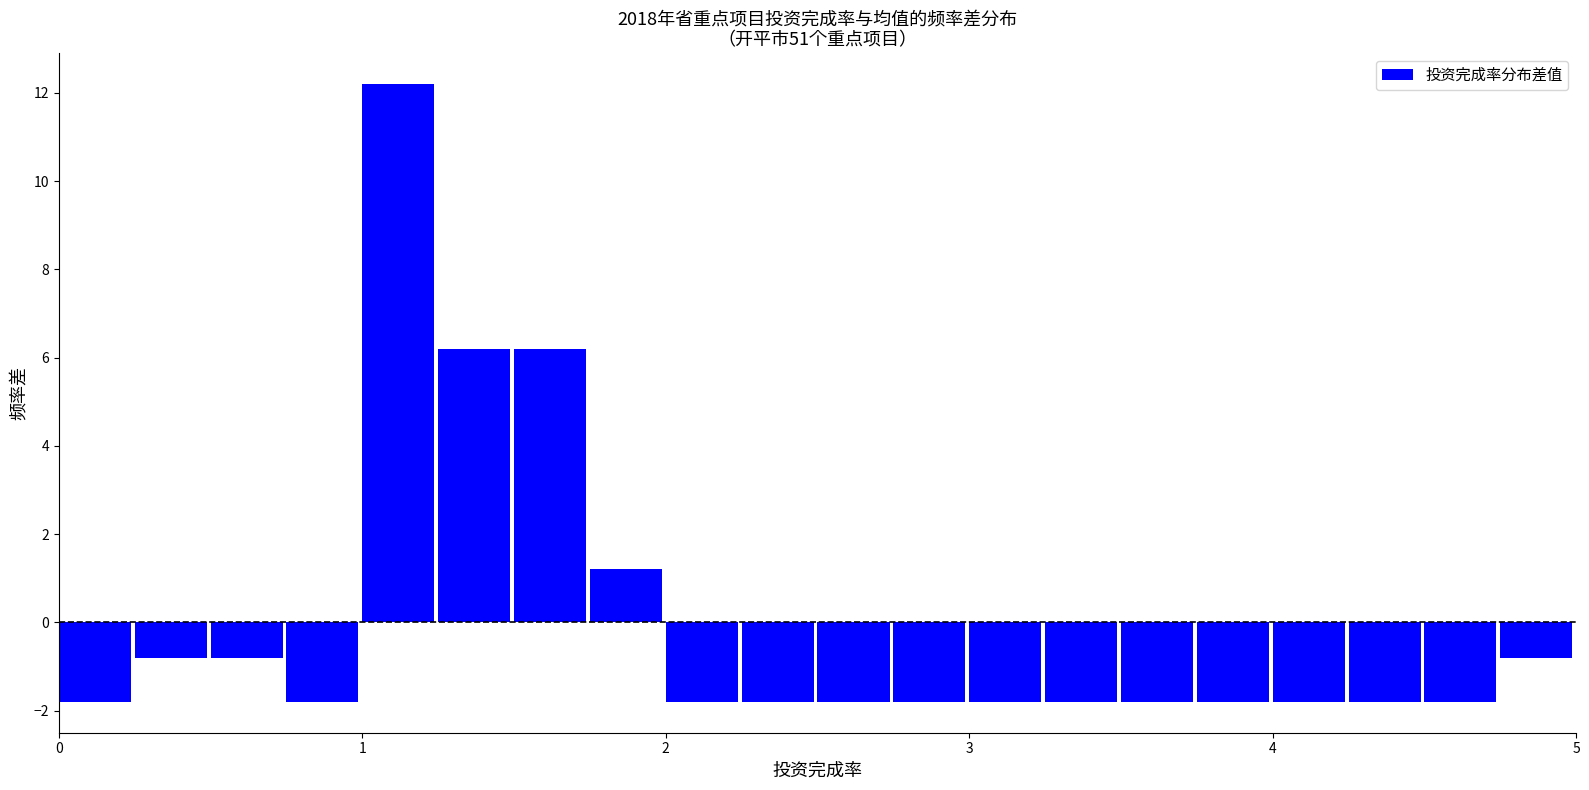

Around what value on the x-axis is the tallest bar? Give the approximate position of its centre, as read against the axis.

1.1